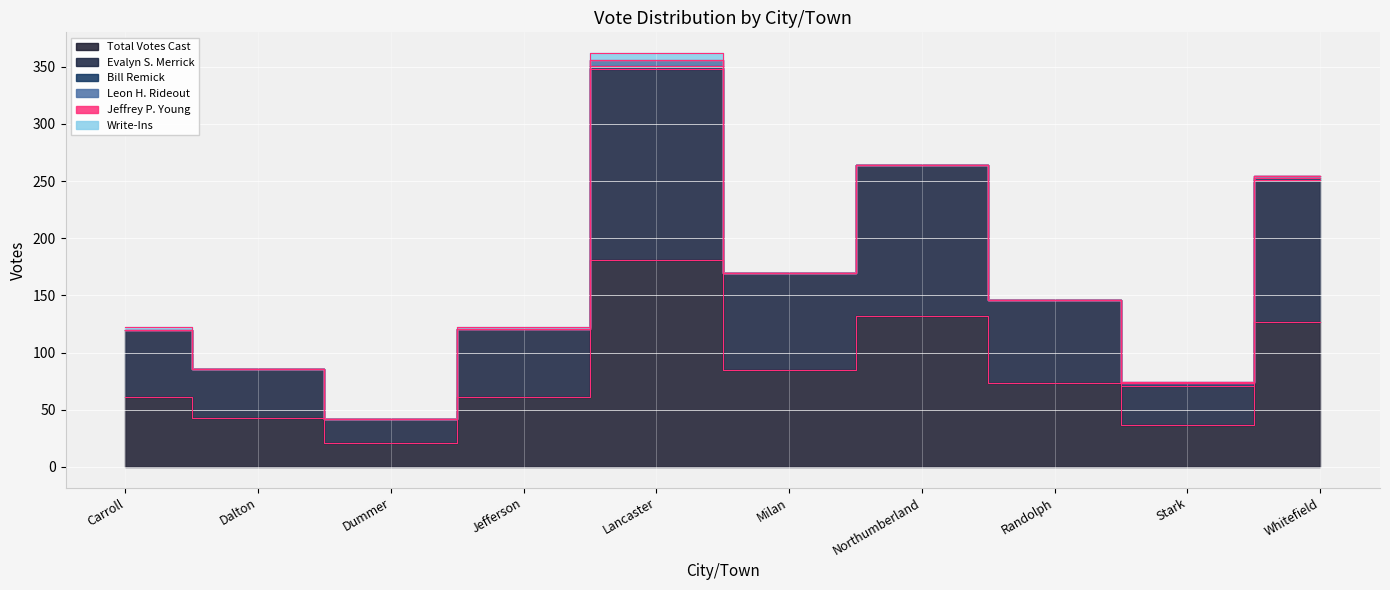

How many lines are shown in the chart?

6